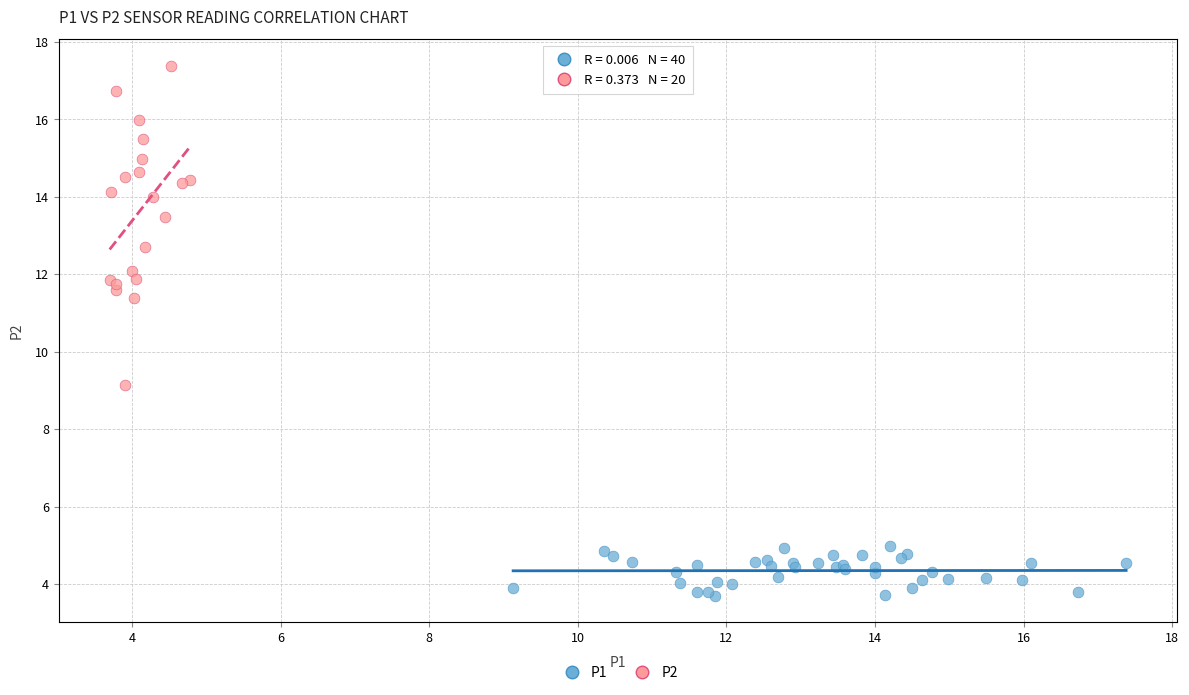

Which series has the largest Y range (max minus min)?

P2